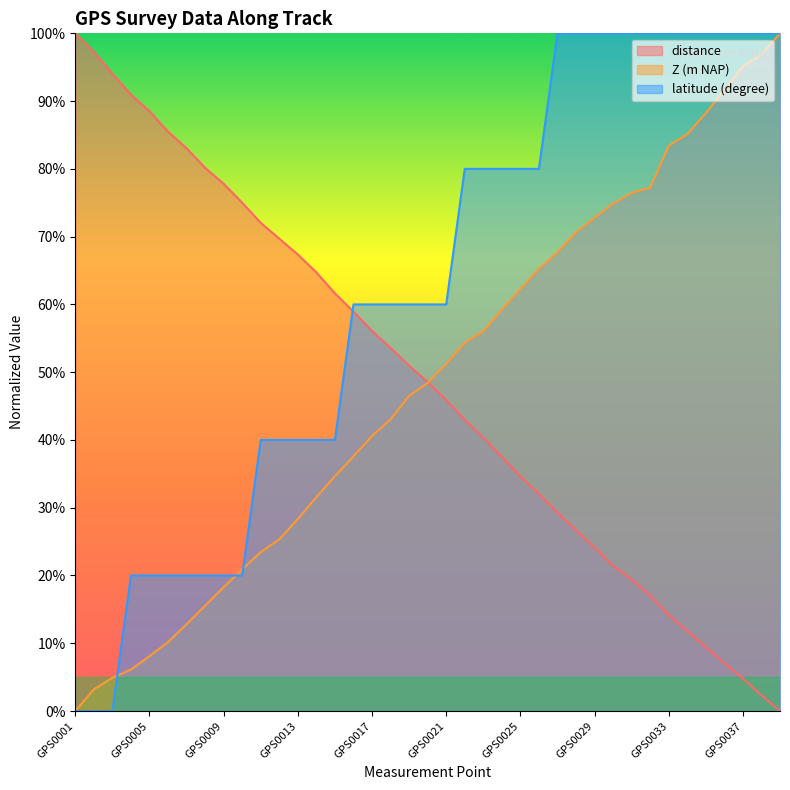

At which category is the sum across all series the highest?

GPS0039